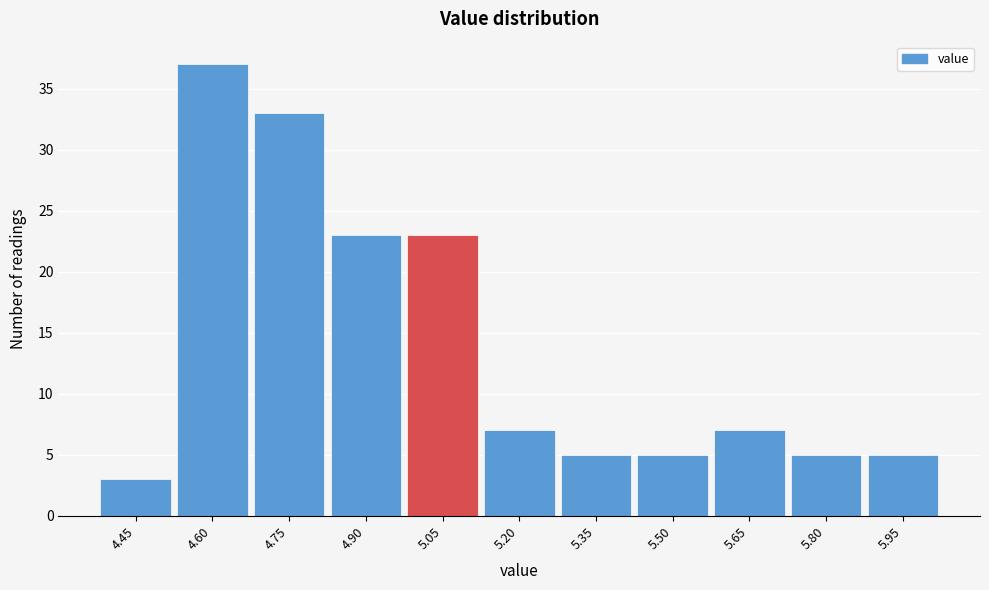

Reading left to right, transcribe all the data shown in this chart.

3	37	33	23	23	7	5	5	7	5	5